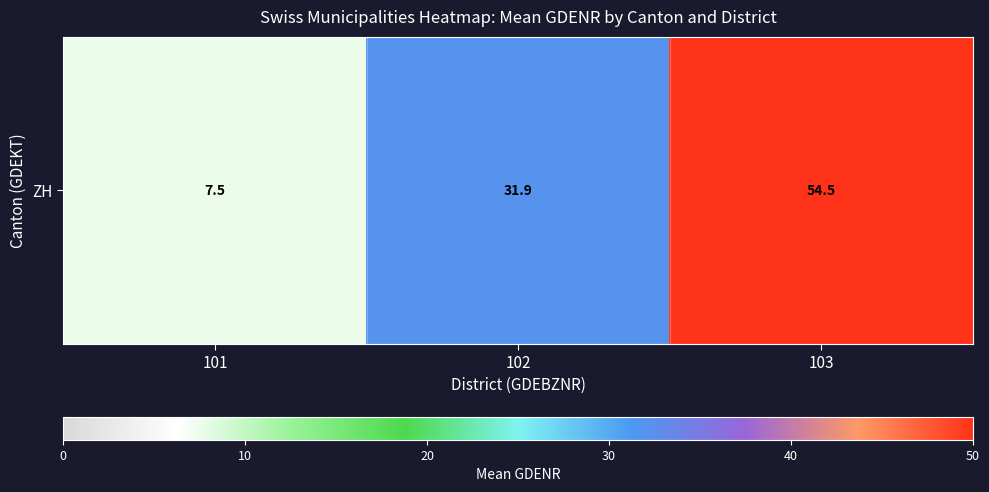

Between 103 and 102, which is larger?

103